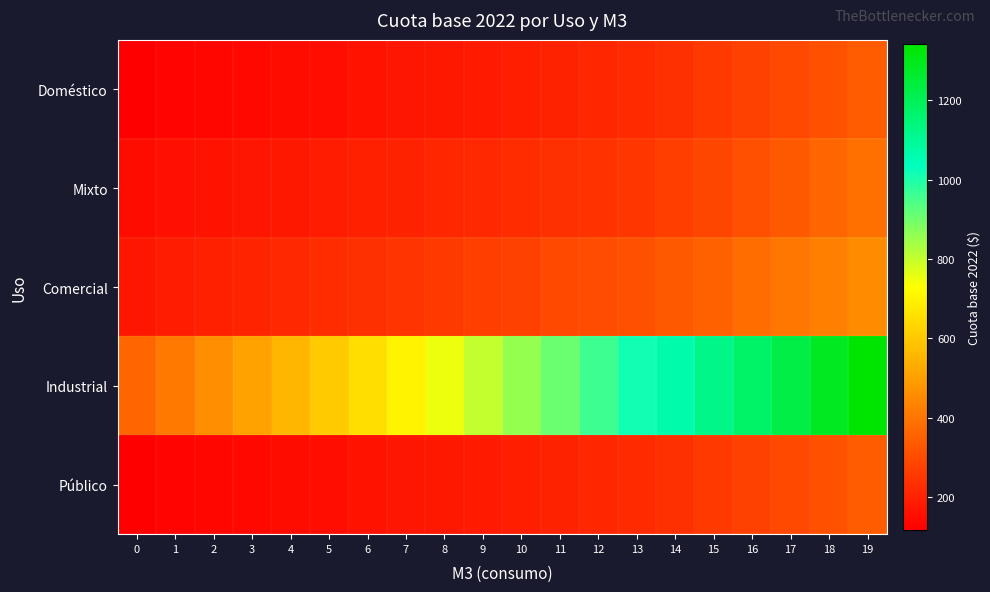

What is the minimum value shown in the chart?

117.4